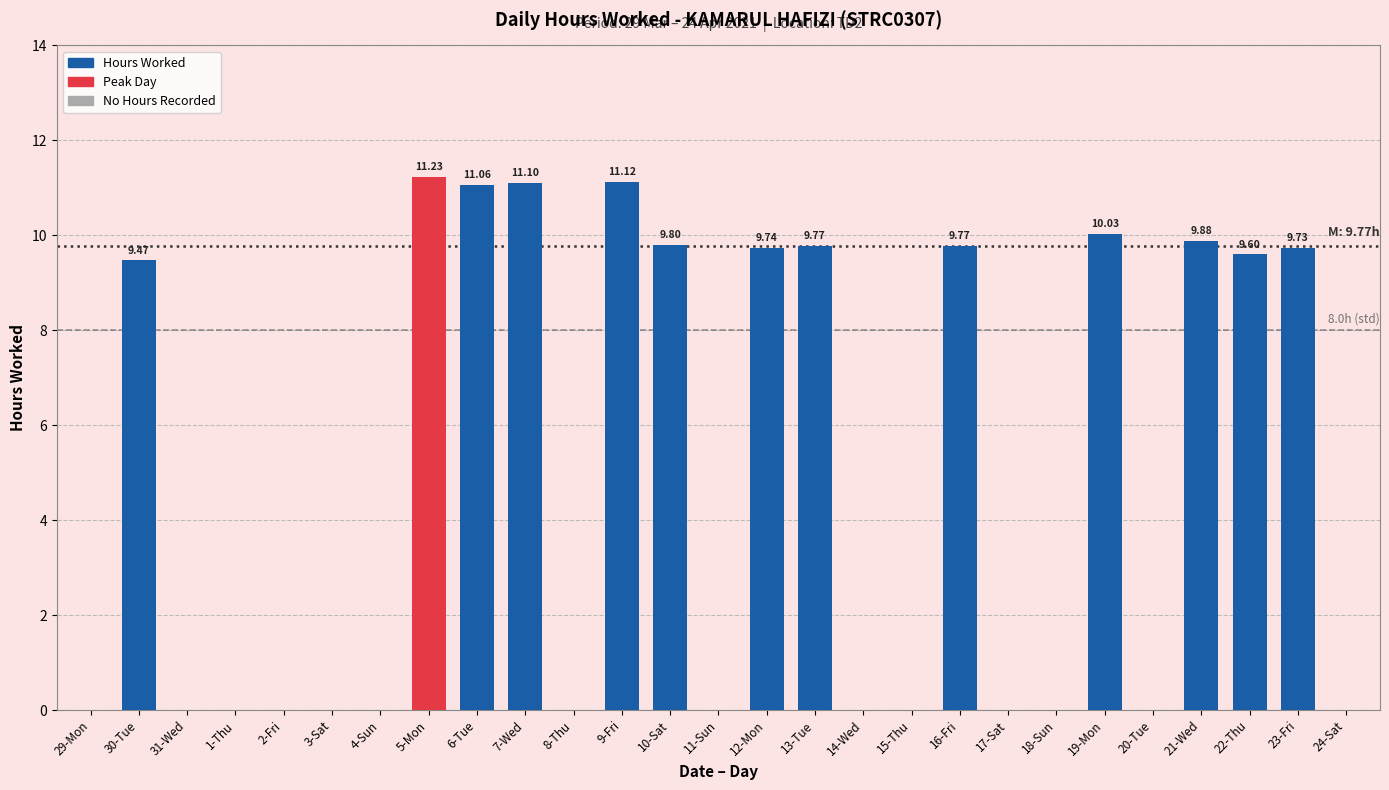

Is it true that the value at 12-Mon is 9.7?

True